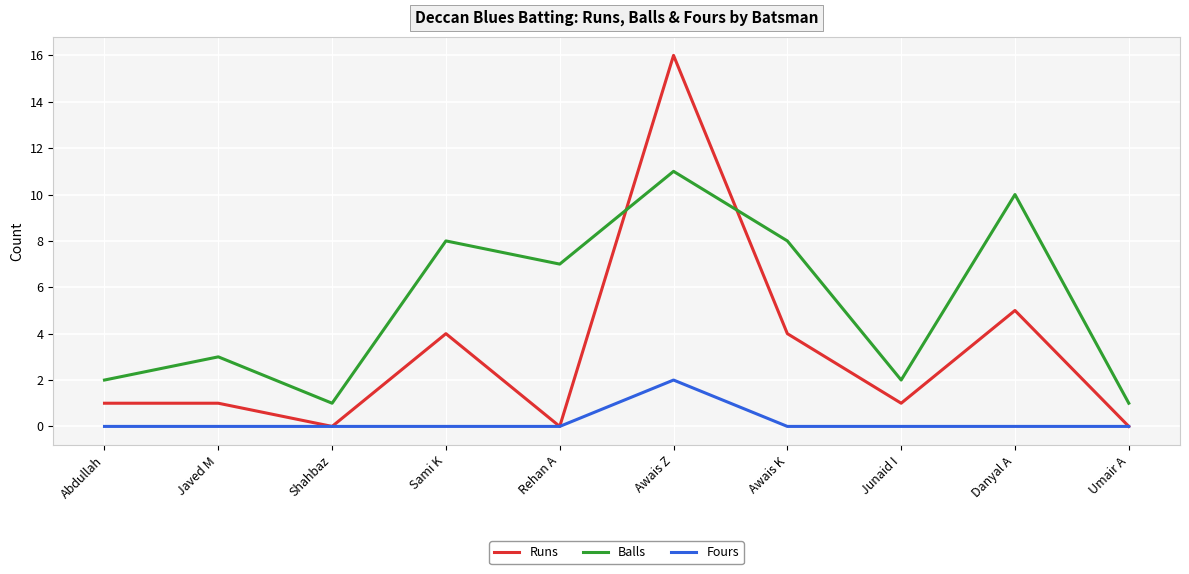

How many lines are shown in the chart?

3